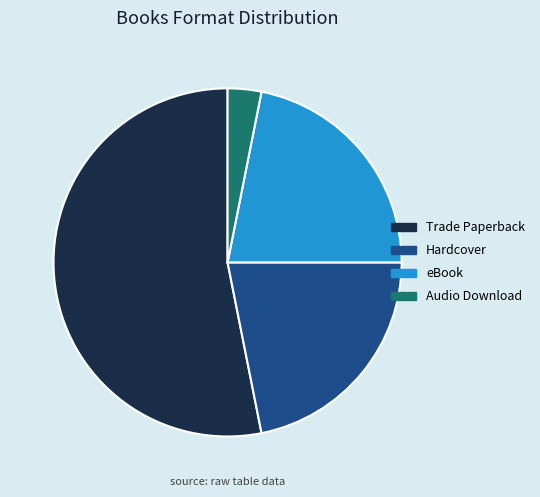

Is it true that Hardcover is 22% of the pie?

True